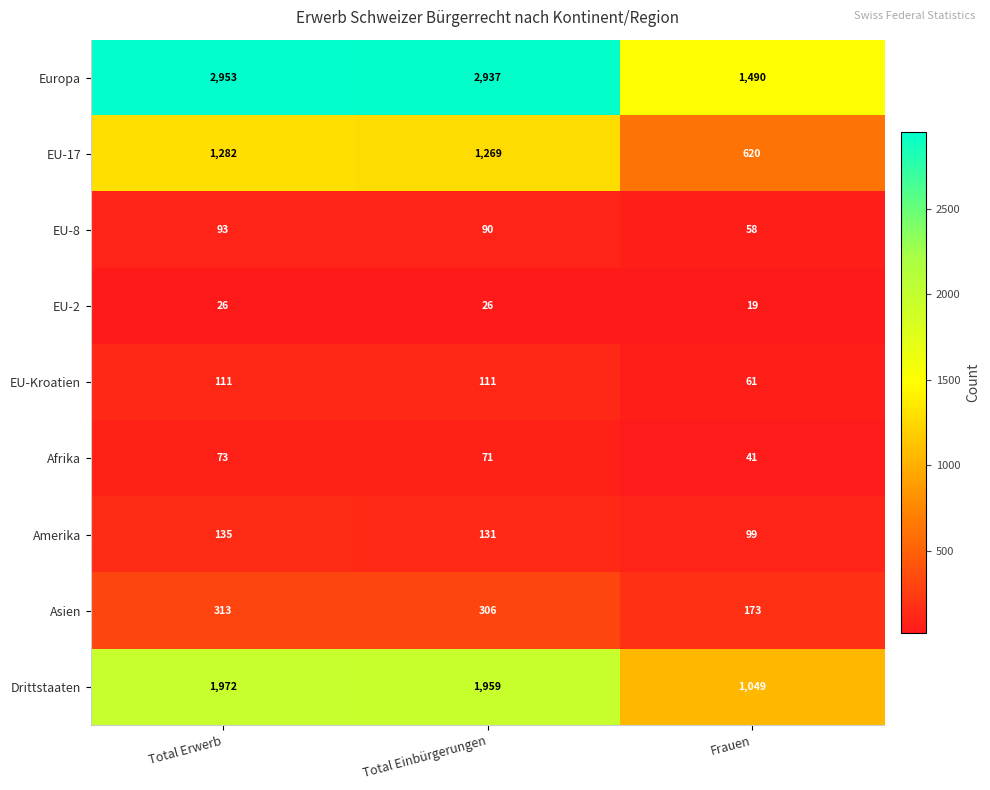

At which label is Europa closest to 2221?

Total Einbürgerungen